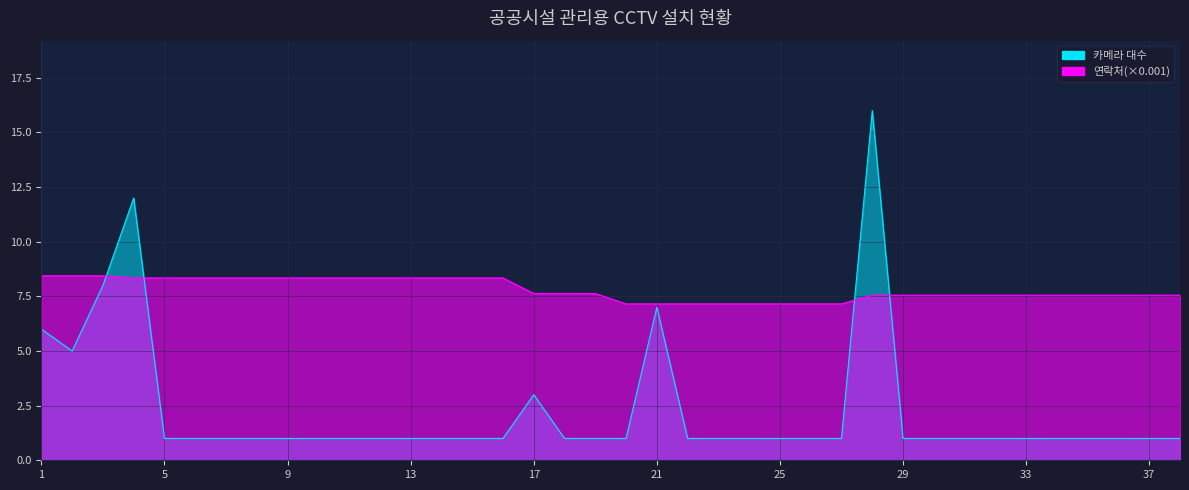

Which series ends up on top after the final intersection of 카메라 대수 and 연락처?

연락처